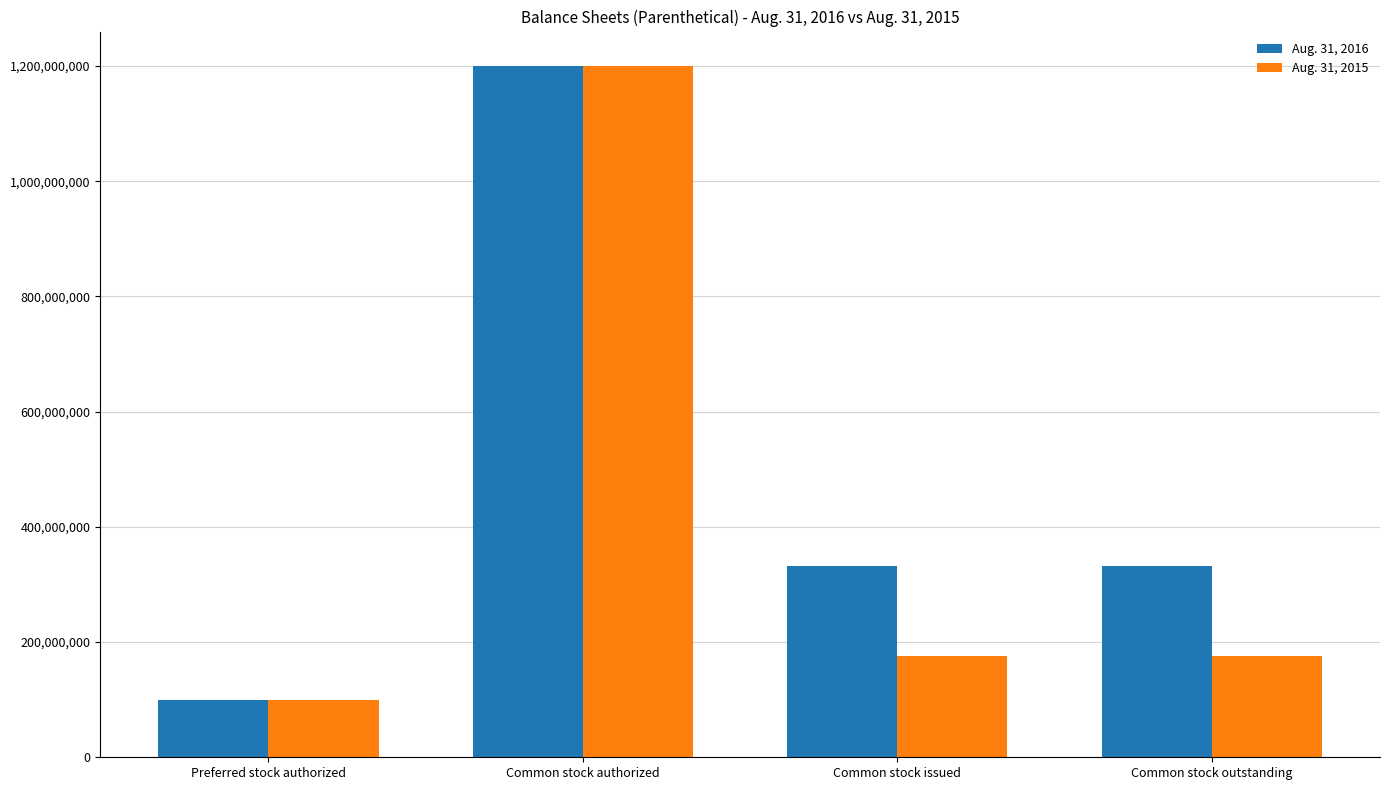

What is the difference between the Aug. 31, 2015 values at Common stock issued and Common stock authorized?

1024812317